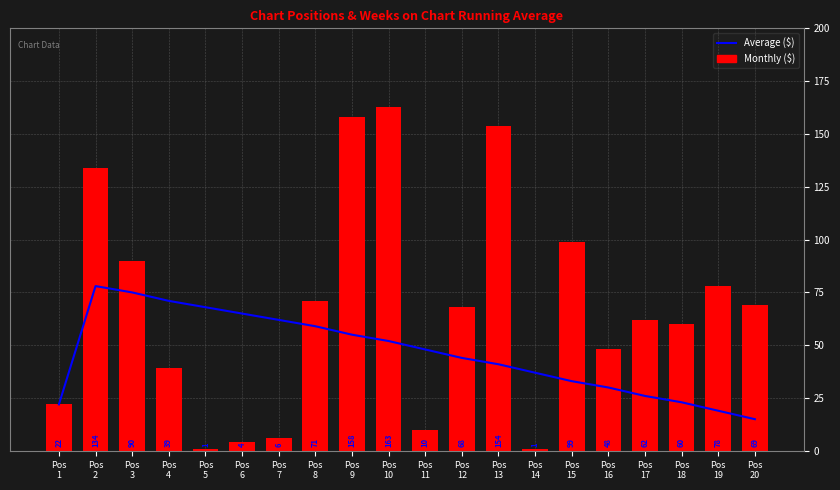

Which has a higher value, Pos
20 or Pos
4?

Pos
4